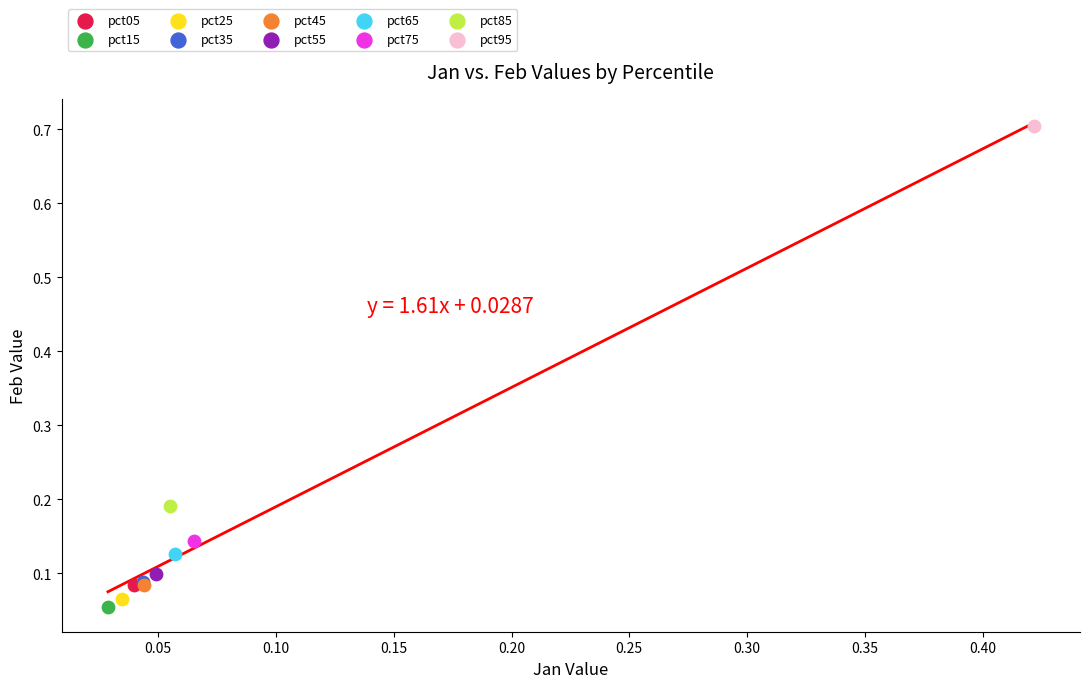

Which series reaches the maximum Y coordinate?

pct95